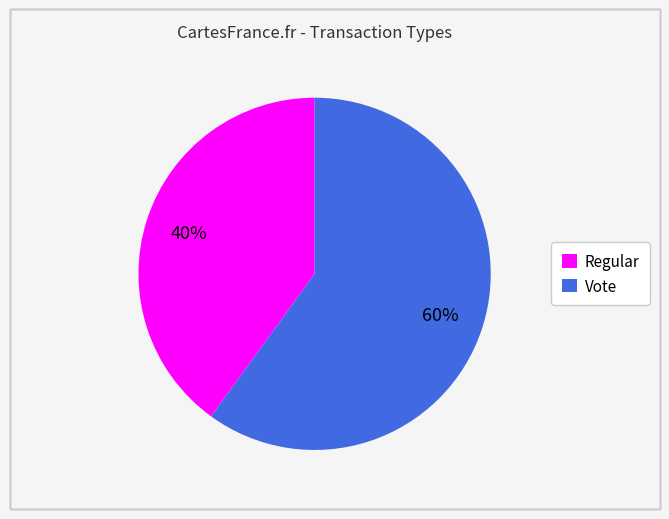

To the nearest percent, what portion does Regular represent?

40%